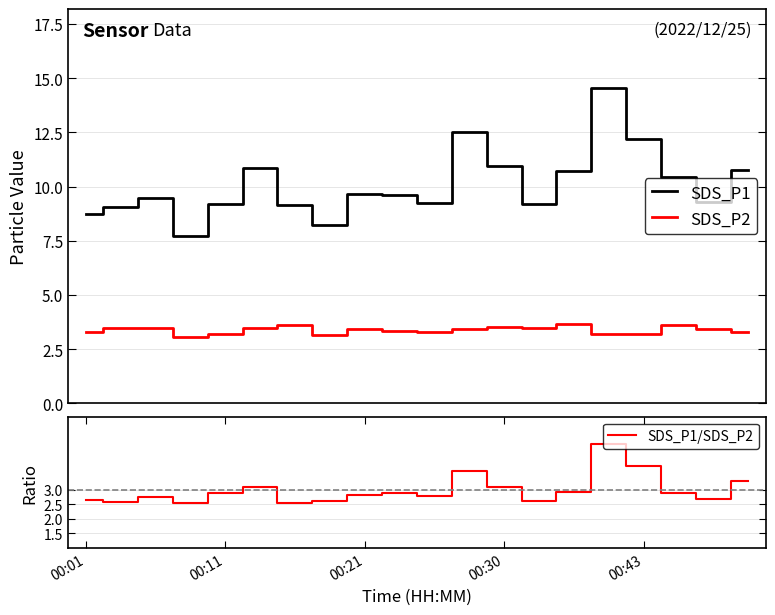

What is the difference between the maximum and minimum values in the SDS_P1 series?

6.9